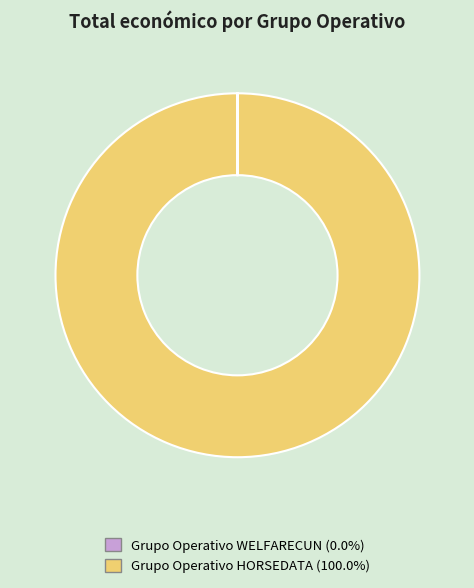

Does Grupo Operativo HORSEDATA (100.0%) account for over 50% of the chart?

Yes